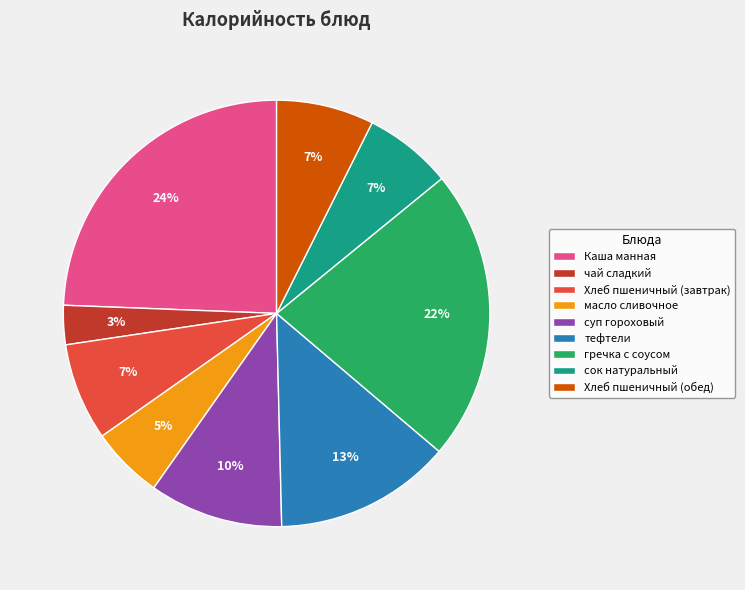

To the nearest percent, what is the difference between the Каша манная and гречка с соусом slice percentages?

2%